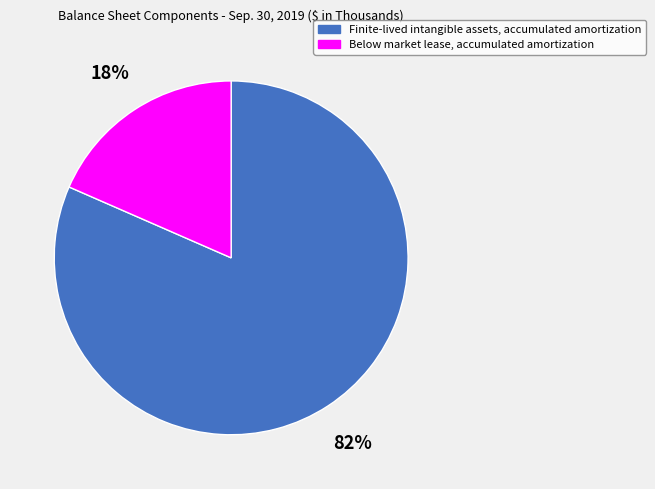

Count the number of slices in the pie.

2